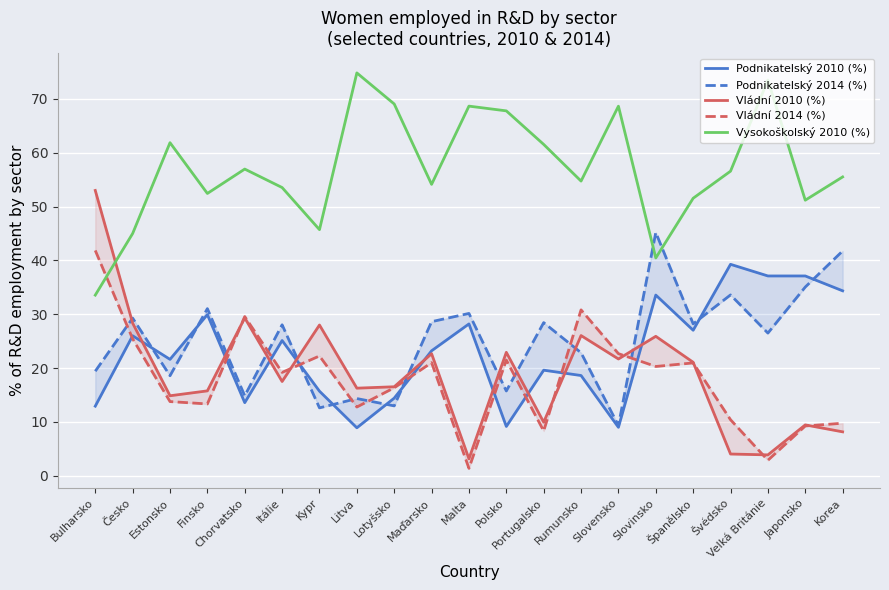

Reading left to right, what are all the values shown in this chart?

Podnikatelský 2010 (%): 12.9	26.0	21.6	29.9	13.6	25.1	15.7	8.9	14.4	23.2	28.2	9.2	19.6	18.6	9.0	33.6	27.0	39.3	37.1	37.1	34.4
Podnikatelský 2014 (%): 19.4	29.3	18.6	31.0	14.8	28.0	12.6	14.3	13.0	28.6	30.1	15.8	28.4	22.9	9.3	45.2	28.2	33.6	26.5	35.0	41.8
Vládní 2010 (%): 53.0	28.4	14.9	15.8	29.3	17.5	28.0	16.3	16.5	22.7	3.1	22.9	9.9	26.0	21.7	25.9	21.1	4.0	3.9	9.4	8.2
Vládní 2014 (%): 41.9	25.4	13.8	13.3	29.6	19.2	22.2	12.8	16.3	21.0	1.4	21.5	8.3	30.8	22.7	20.3	21.0	10.4	2.9	9.2	9.8
Vysokoškolský 2010 (%): 33.5	45.0	61.9	52.4	57.0	53.5	45.7	74.8	69.0	54.1	68.7	67.8	61.5	54.7	68.6	40.5	51.5	56.6	73.5	51.2	55.5